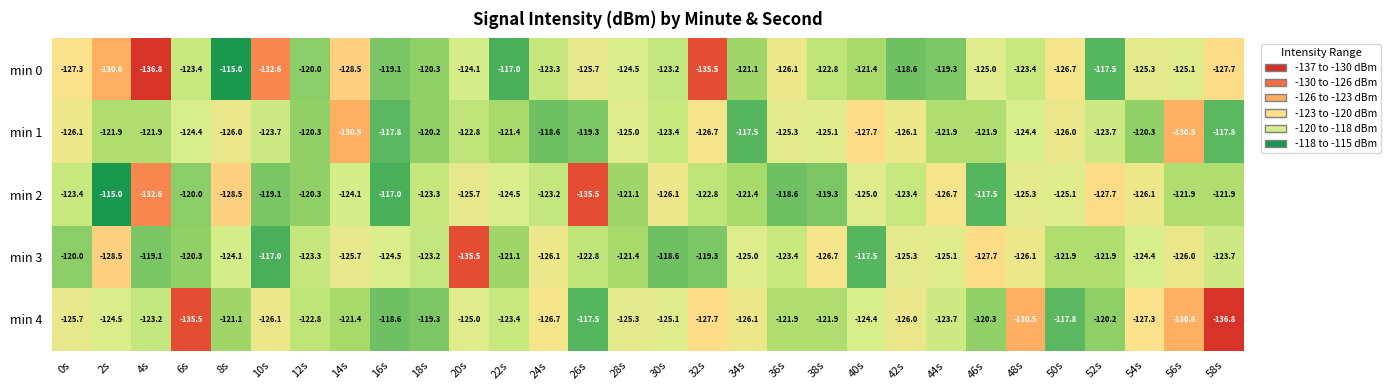

The min 1 series shows -125.1 at 38s. True or false?

True